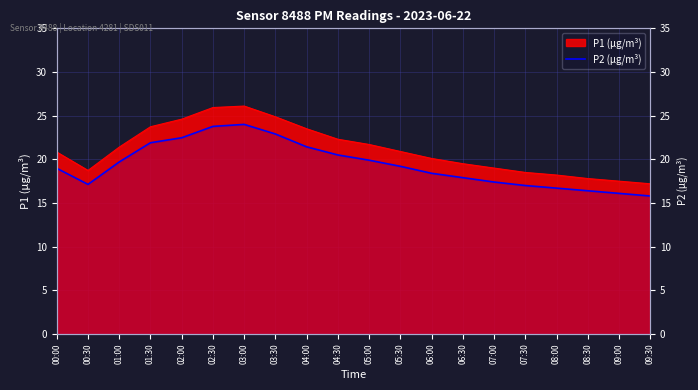

What is the change in value from 03:00 to 08:00?

-7.3